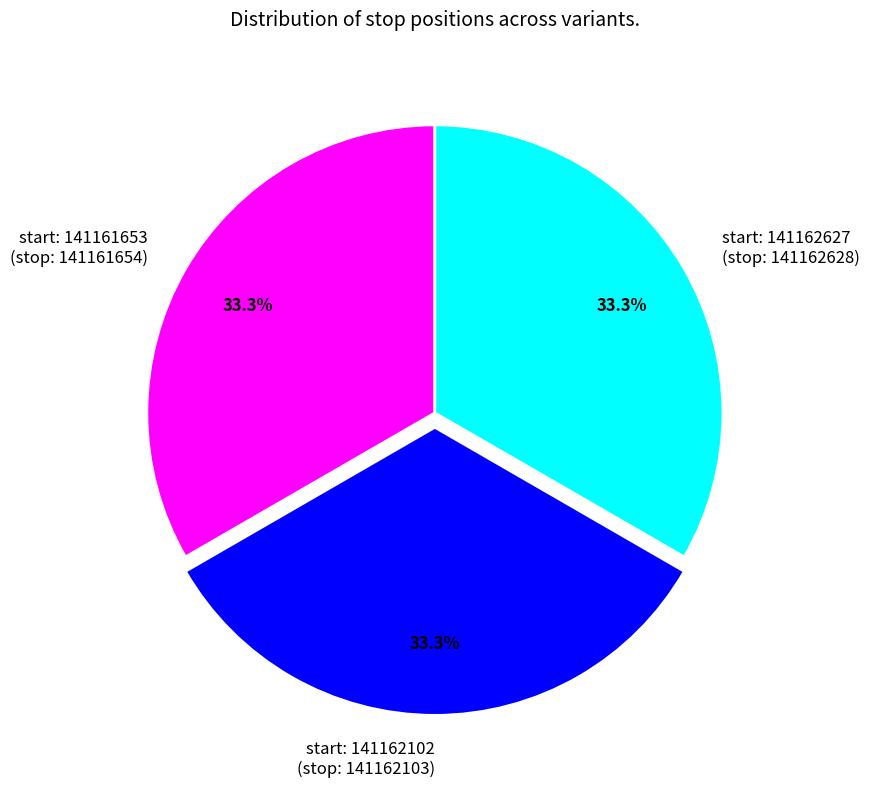

What is the ratio of the value at start: 141161653 (stop: 141161654) to the value at start: 141162102 (stop: 141162103)?

1.0